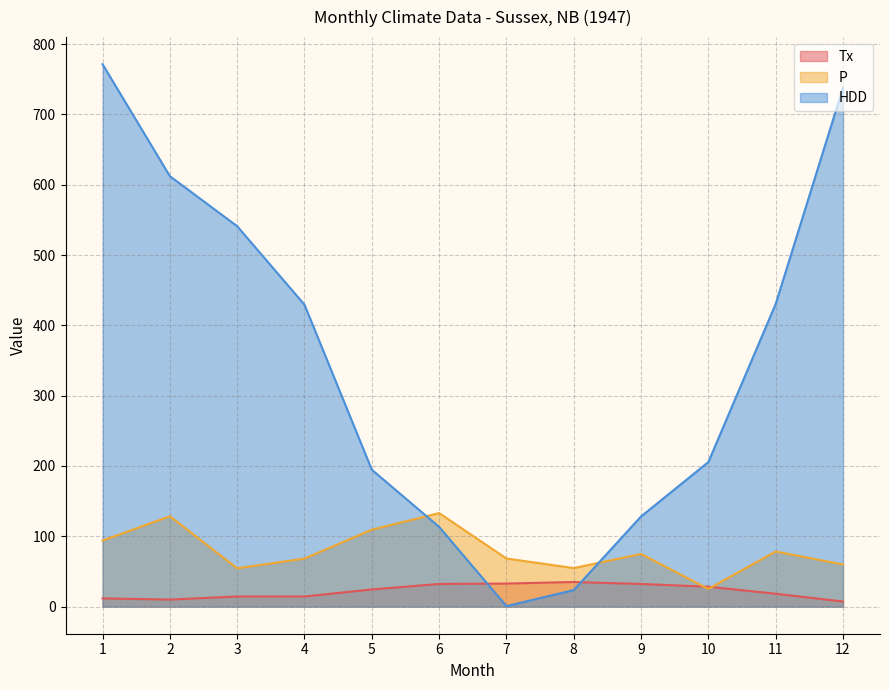

What is the maximum value for HDD?

771.4